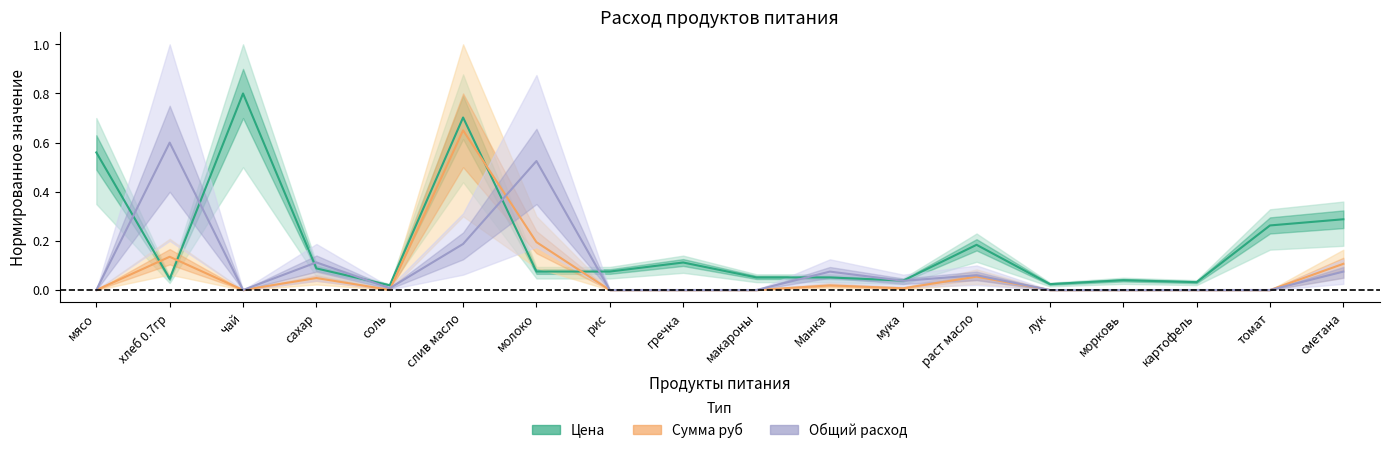

What value does the Общий расход series have at сахар?

0.1